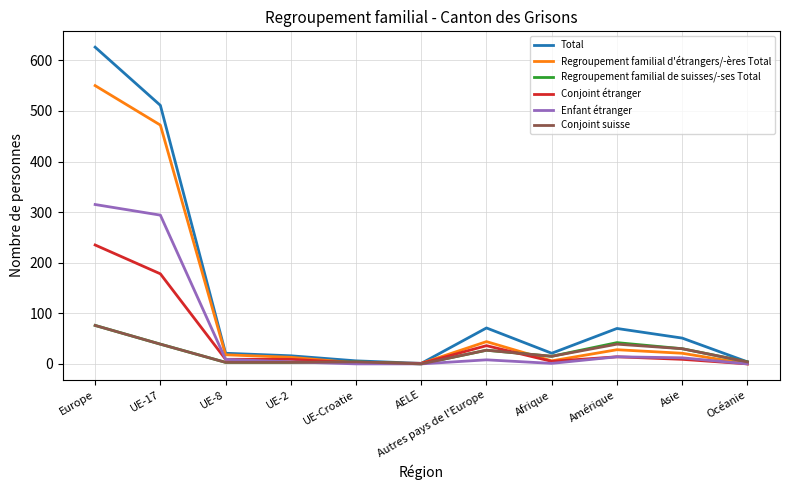

True or false: Conjoint étranger has a value of 14 at Amérique.

True